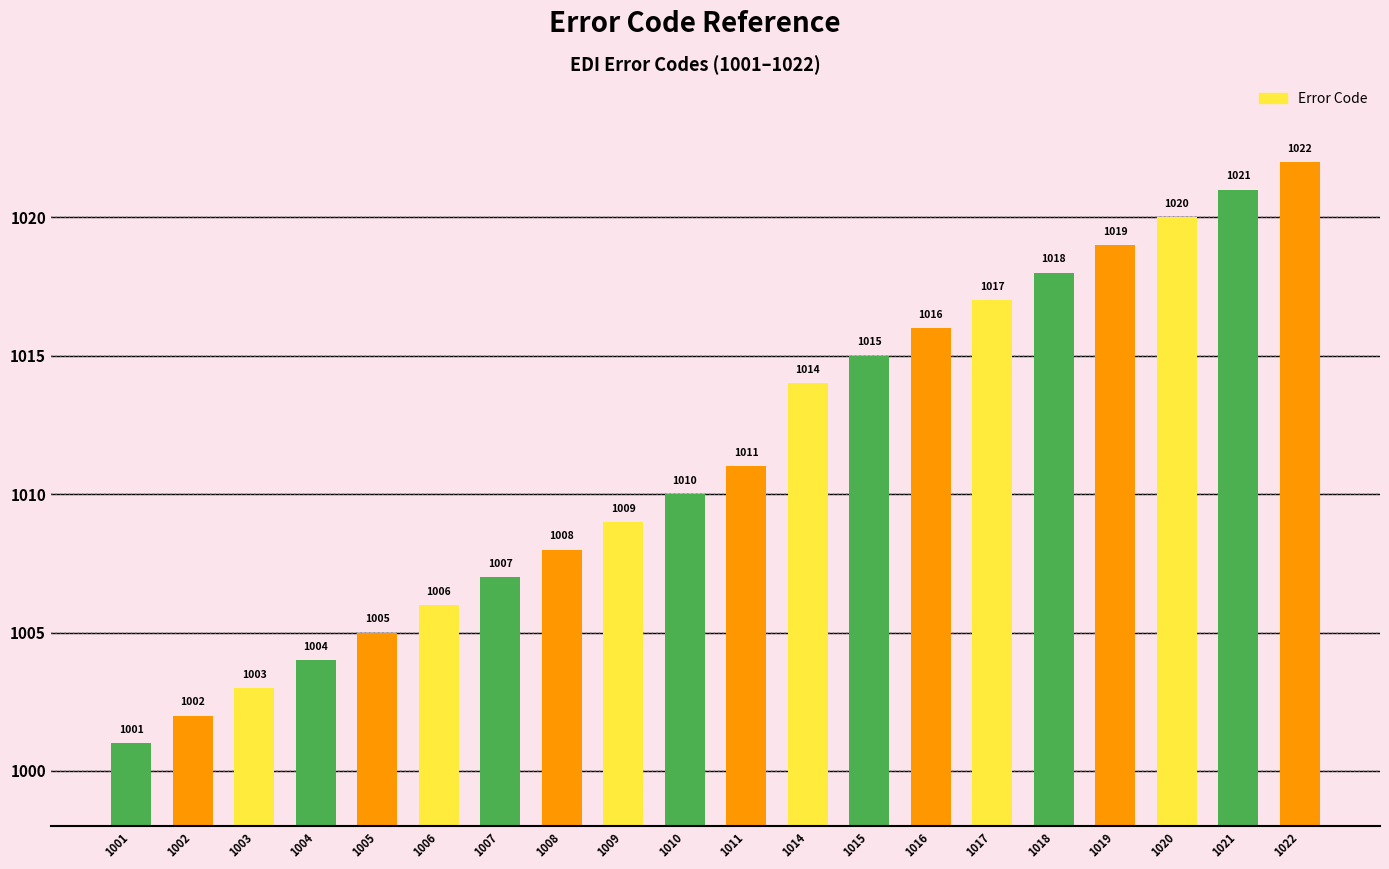

Rank the categories by value from highest to lowest.

1022, 1021, 1020, 1019, 1018, 1017, 1016, 1015, 1014, 1011, 1010, 1009, 1008, 1007, 1006, 1005, 1004, 1003, 1002, 1001